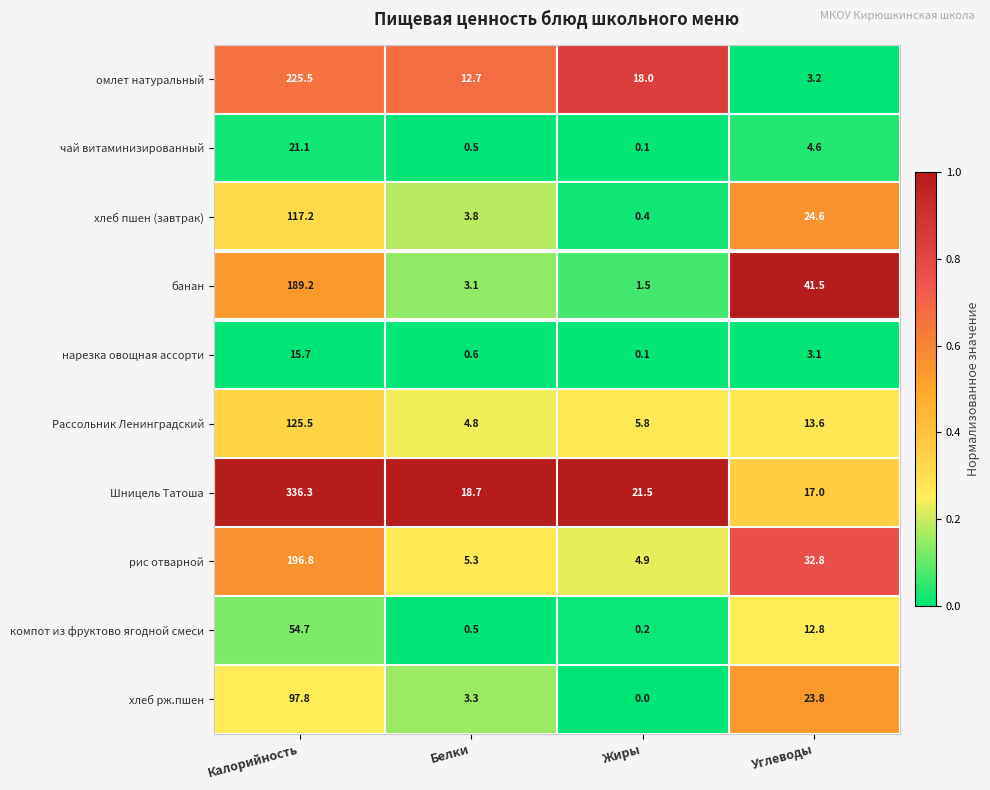

Rank the series at Углеводы from lowest to highest value.

нарезка овощная ассорти, омлет натуральный, чай витаминизированный, компот из фруктово ягодной смеси, Рассольник Ленинградский, Шницель Татоша, хлеб рж.пшен, хлеб пшен (завтрак), рис отварной, банан